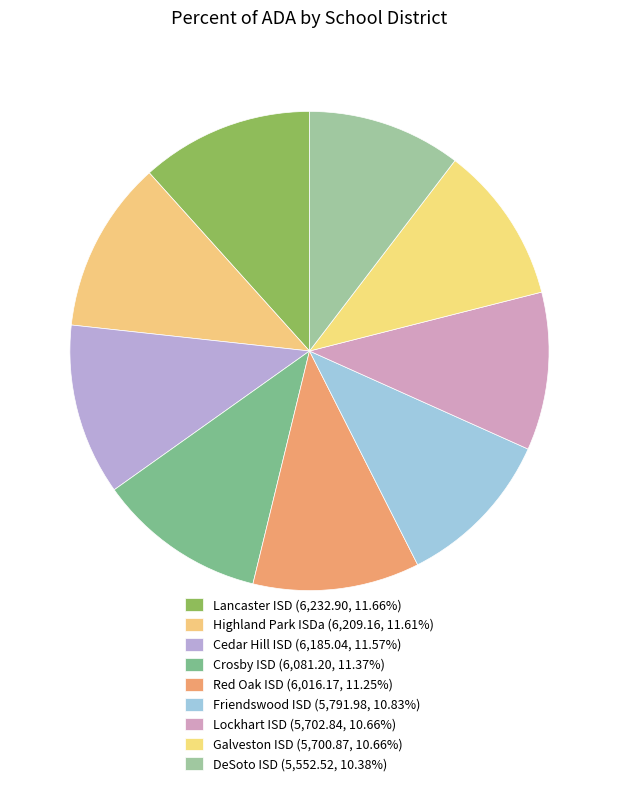

To the nearest percent, what is the combined percentage of Cedar Hill ISD and DeSoto ISD?

22%